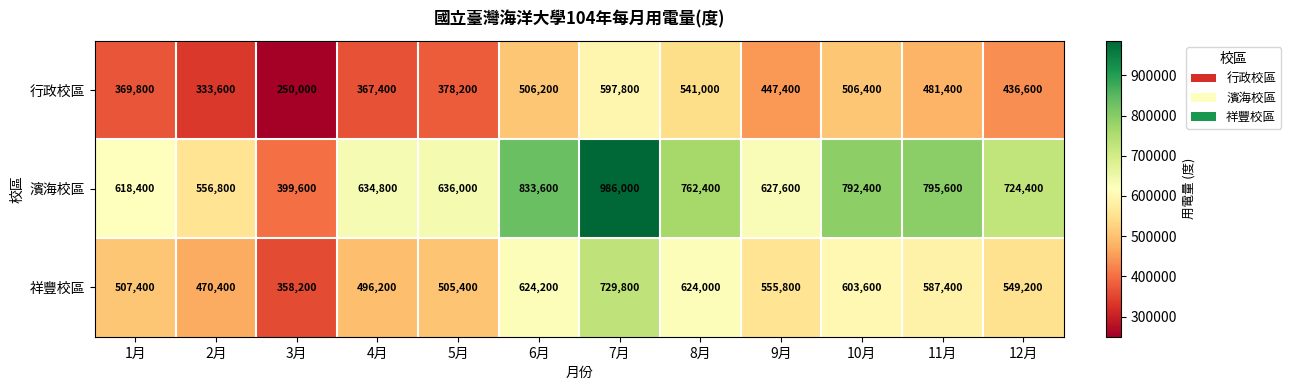

At how many categories does at least one series exceed 281755?

12